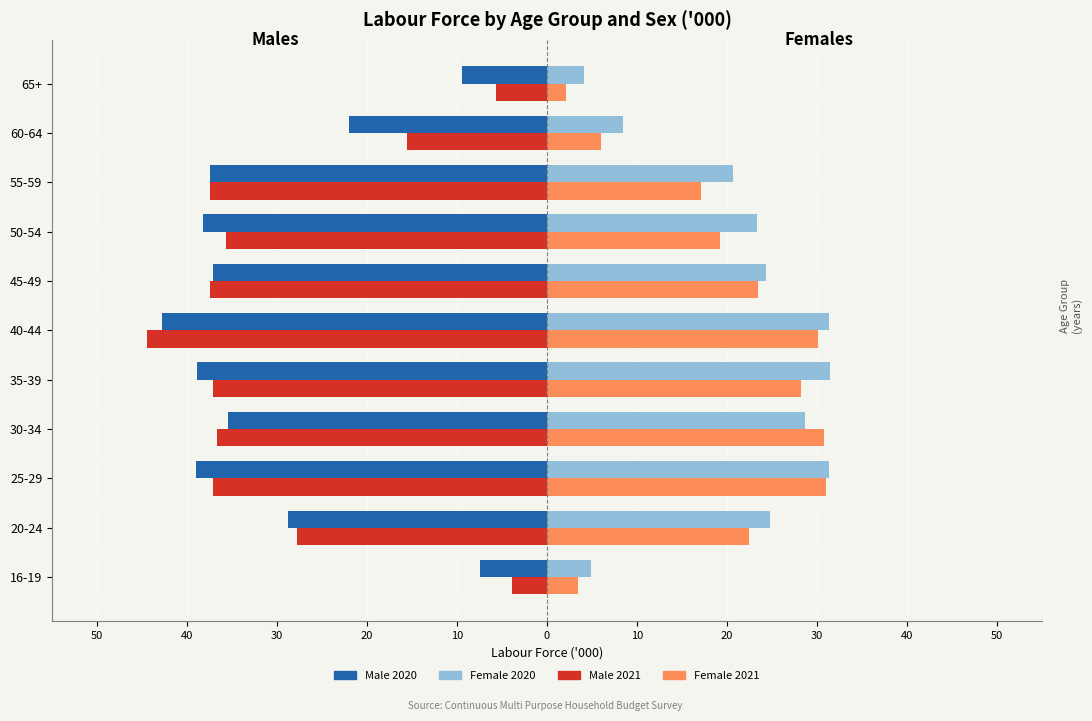

Reading left to right, extract all data points from this chart.

Male 2020: 50=-7.4	40=-28.8	30=-39.0	20=-35.5	10=-38.9	0=-42.8	10=-37.1	20=-38.2	30=-37.5	40=-22.0	50=-9.4
Male 2021: 50=-3.9	40=-27.8	30=-37.1	20=-36.7	10=-37.1	0=-44.4	10=-37.4	20=-35.7	30=-37.4	40=-15.6	50=-5.7
Female 2020: 50=4.9	40=24.8	30=31.3	20=28.7	10=31.5	0=31.4	10=24.4	20=23.3	30=20.7	40=8.4	50=4.1
Female 2021: 50=3.5	40=22.5	30=31.0	20=30.8	10=28.2	0=30.1	10=23.5	20=19.2	30=17.1	40=6.0	50=2.1